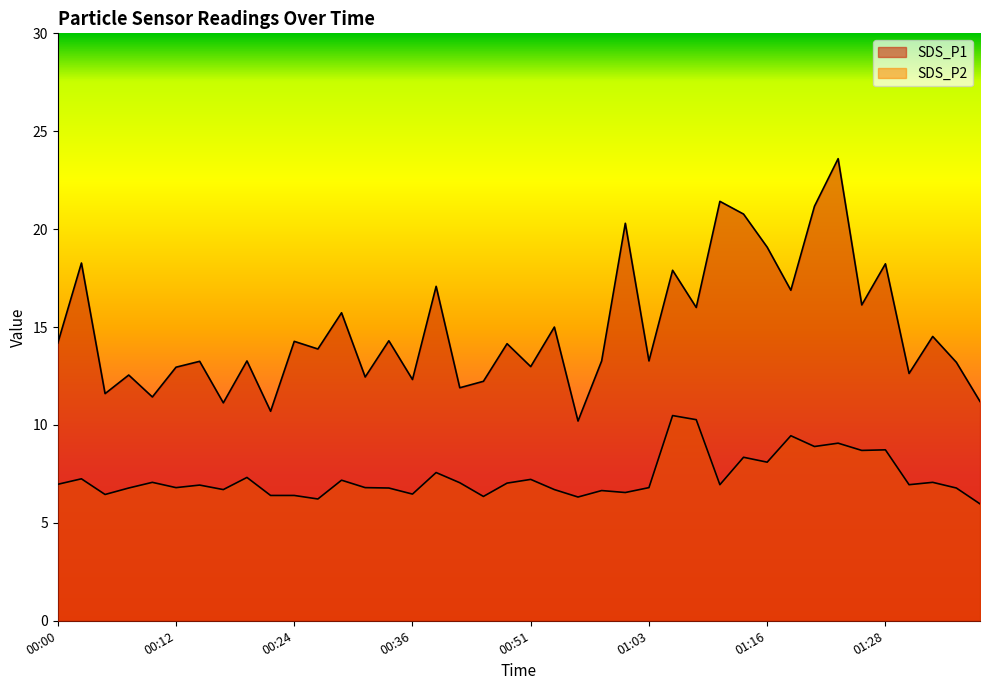

What is the total value across all series at 01:38?

17.2